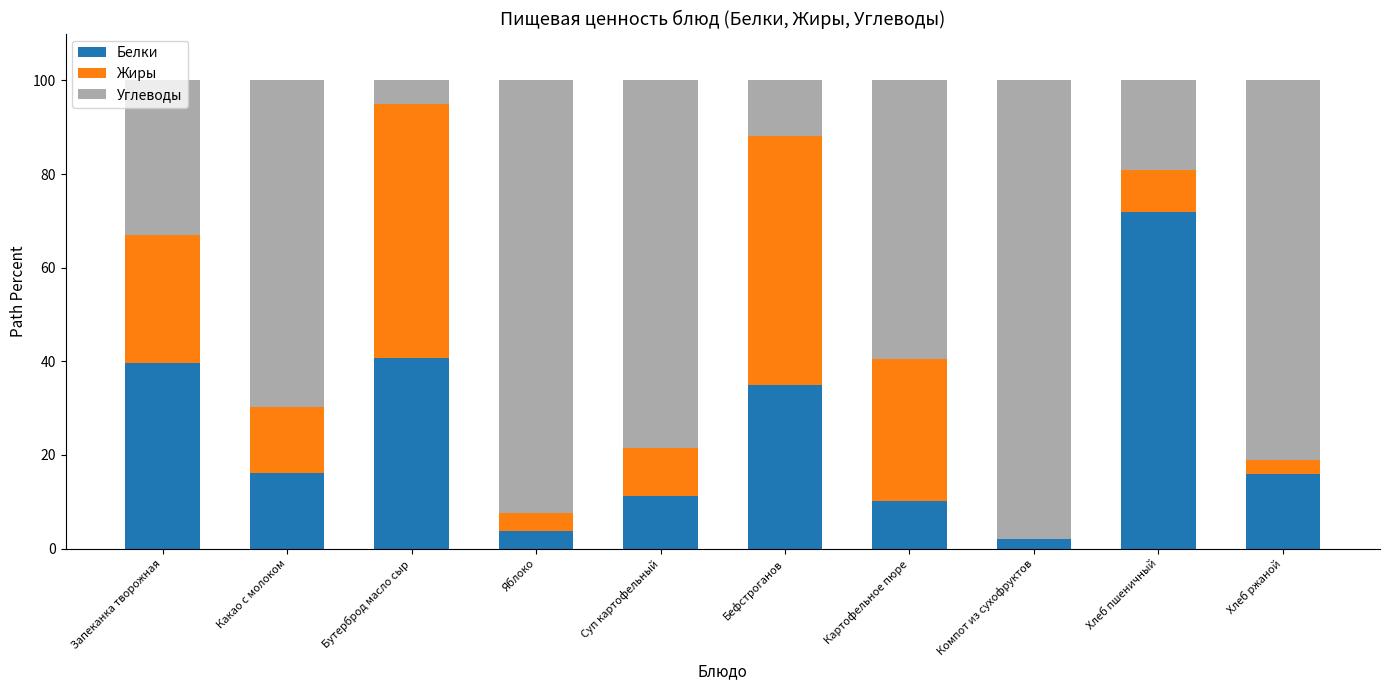

Is it true that Белки equals 16.0 at Хлеб ржаной?

True